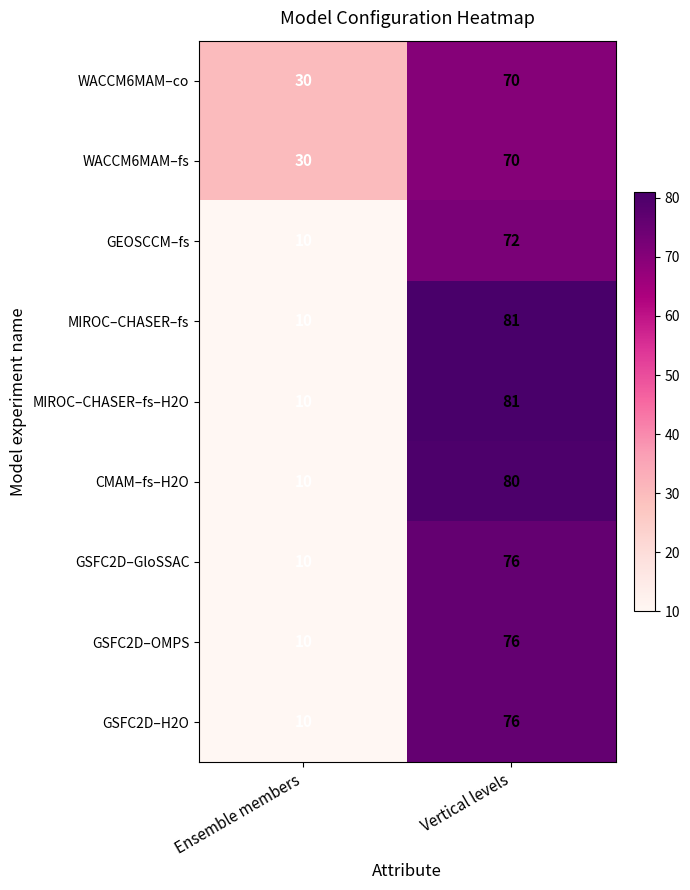

Is it true that GSFC2D–H2O equals 30 at Vertical levels?

False